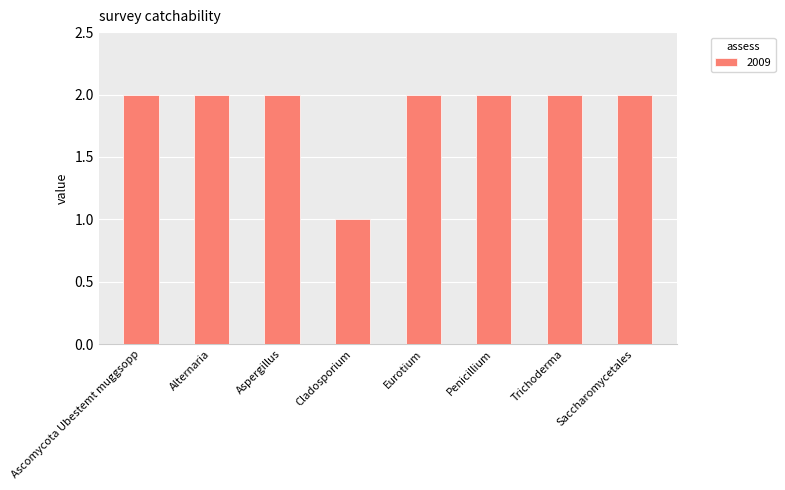

The value at Trichoderma is 2. True or false?

True